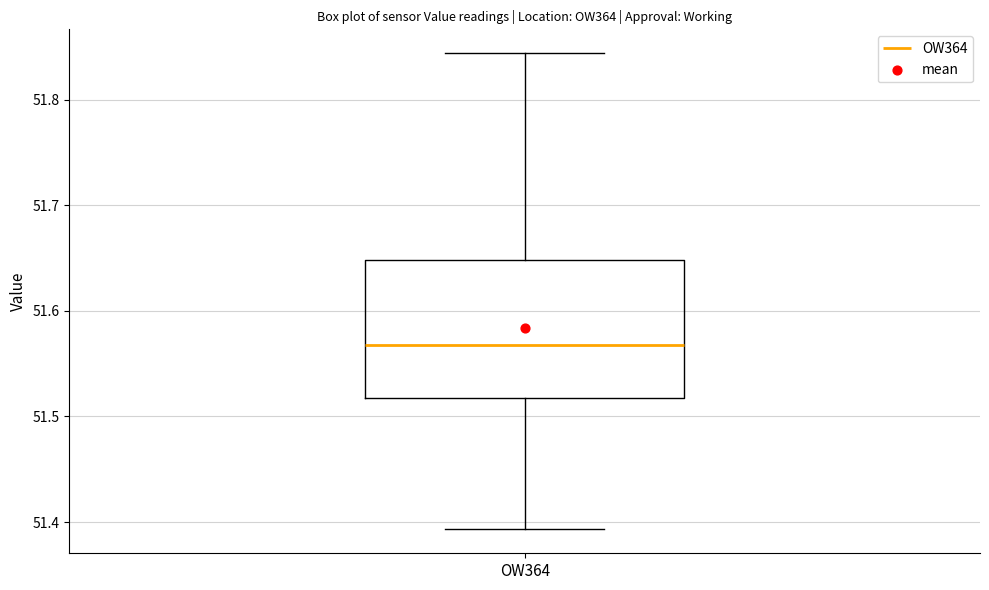

Transcribe this box plot: give where the median line is, the range the box spans, and where the two whiskers end, as read against the y-axis. The values are not printed on the chart, so give them approximately, as read against the axis.

median 51.57, box 51.52 to 51.65, whiskers 51.39 to 51.84